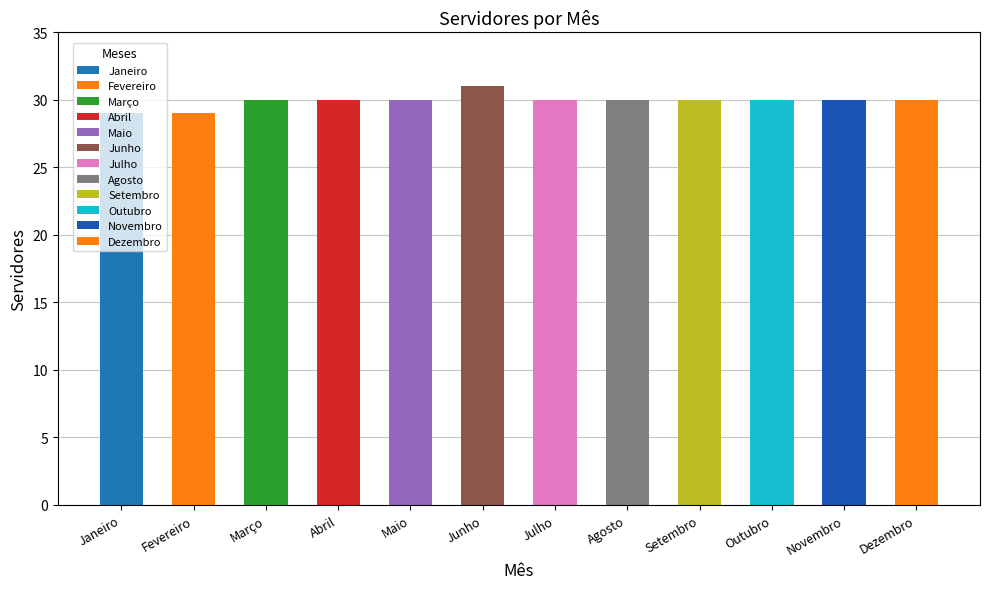

What is the change in value from Janeiro to Julho?

+1